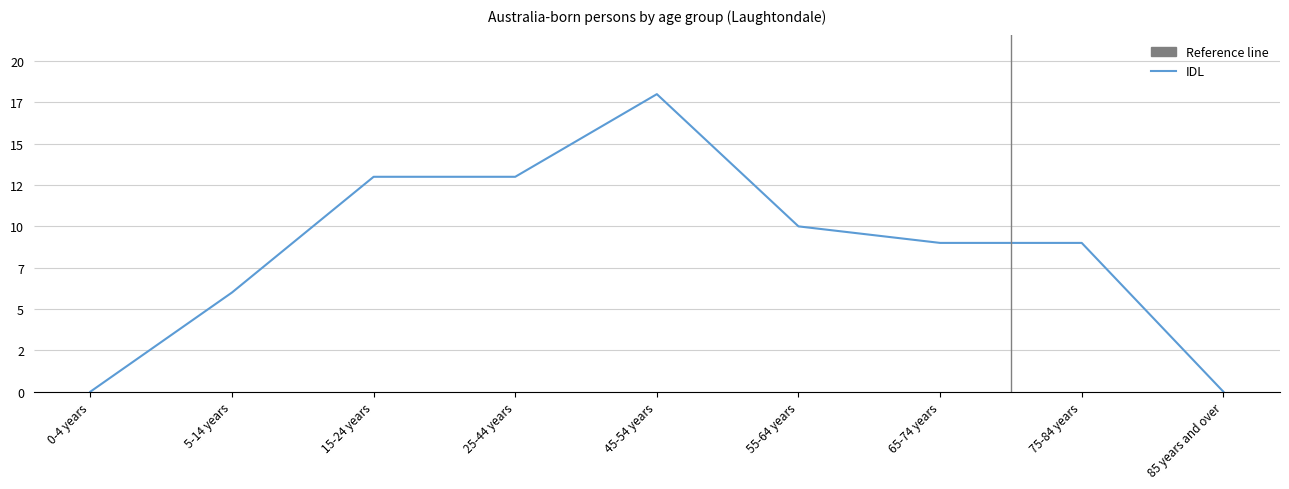

Reading left to right, transcribe all the data shown in this chart.

0	6	13	13	18	10	9	9	0